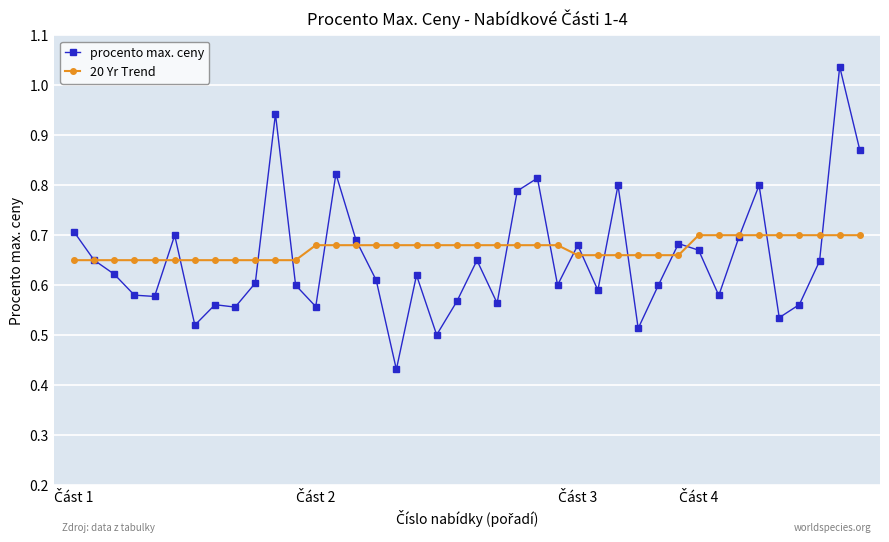

At how many categories does at least one series exceed 0?

40